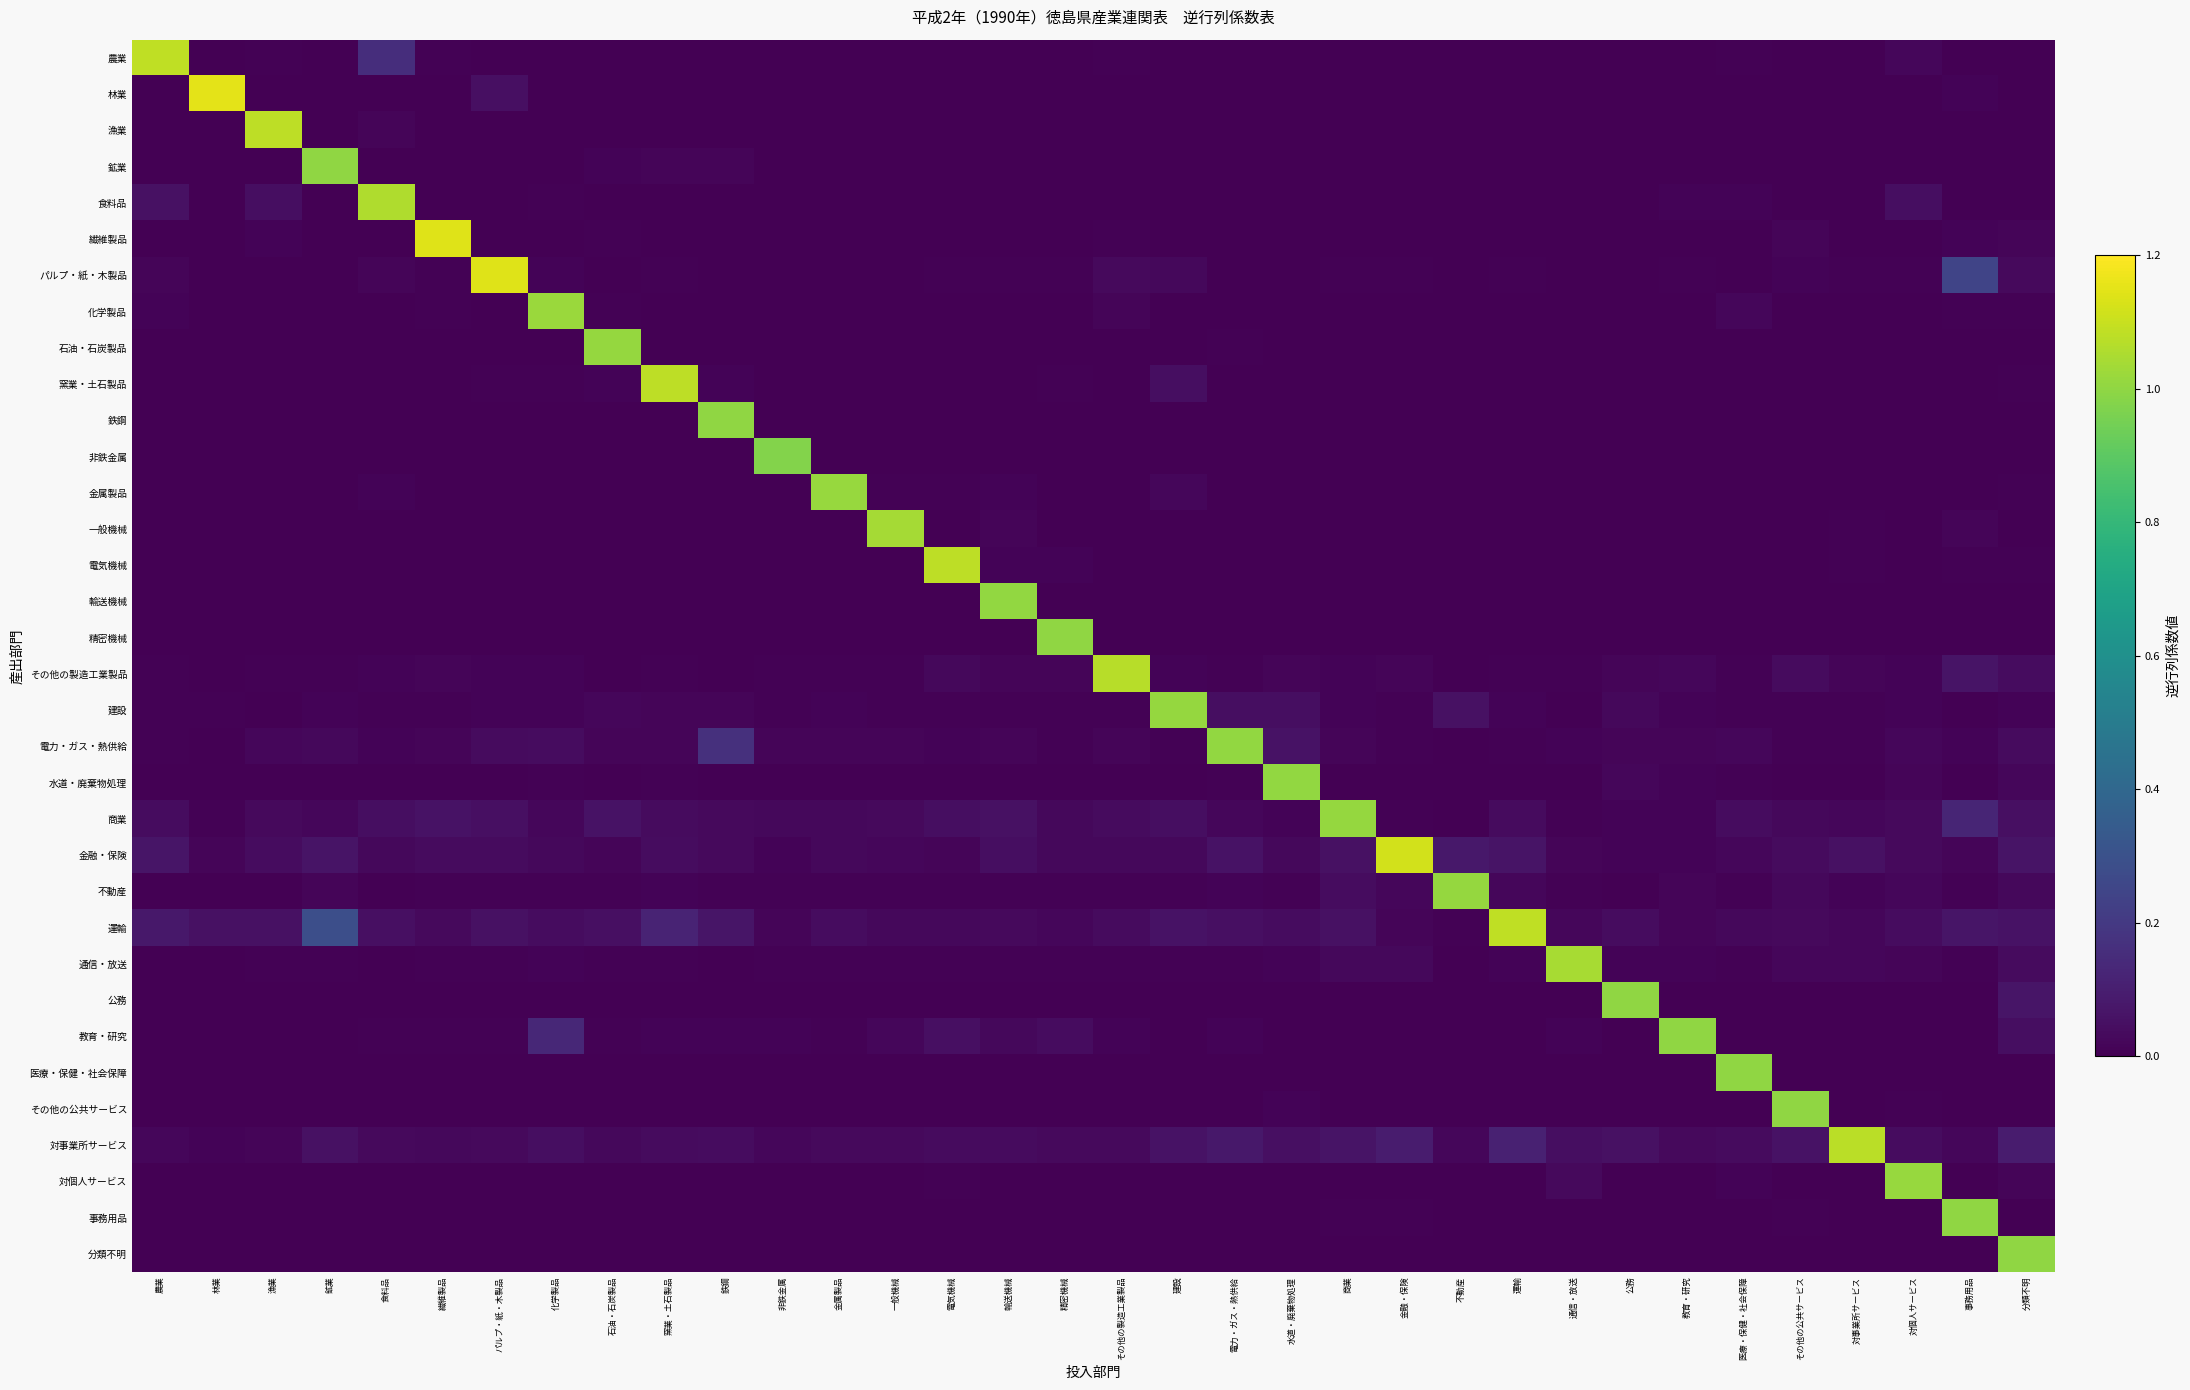

Reading left to right, extract all data points from this chart.

農業: 農業=1.1	林業=0.0	漁業=0.0	鉱業=0.0	食料品=0.2	繊維製品=0.0	パルプ・紙・木製品=0.0	化学製品=0.0	石油・石炭製品=0.0	窯業・土石製品=0.0	鉄鋼=0.0	非鉄金属=0.0	金属製品=0.0	一般機械=0.0	電気機械=0.0	輸送機械=0.0	精密機械=0.0	その他の製造工業製品=0.0	建設=0.0	電力・ガス・熱供給=0.0	水道・廃棄物処理=0.0	商業=0.0	金融・保険=0.0	不動産=0.0	運輸=0.0	通信・放送=0.0	公務=0.0	教育・研究=0.0	医療・保健・社会保障=0.0	その他の公共サービス=0.0	対事業所サービス=0.0	対個人サービス=0.0	事務用品=0.0	分類不明=0.0
林業: 農業=0.0	林業=1.2	漁業=0.0	鉱業=0.0	食料品=0.0	繊維製品=0.0	パルプ・紙・木製品=0.0	化学製品=0.0	石油・石炭製品=0.0	窯業・土石製品=0.0	鉄鋼=0.0	非鉄金属=0.0	金属製品=0.0	一般機械=0.0	電気機械=0.0	輸送機械=0.0	精密機械=0.0	その他の製造工業製品=0.0	建設=0.0	電力・ガス・熱供給=0.0	水道・廃棄物処理=0.0	商業=0.0	金融・保険=0.0	不動産=0.0	運輸=0.0	通信・放送=0.0	公務=0.0	教育・研究=0.0	医療・保健・社会保障=0.0	その他の公共サービス=0.0	対事業所サービス=0.0	対個人サービス=0.0	事務用品=0.0	分類不明=0.0
漁業: 農業=0.0	林業=0.0	漁業=1.1	鉱業=0.0	食料品=0.0	繊維製品=0.0	パルプ・紙・木製品=0.0	化学製品=0.0	石油・石炭製品=0.0	窯業・土石製品=0.0	鉄鋼=0.0	非鉄金属=0.0	金属製品=0.0	一般機械=0.0	電気機械=0.0	輸送機械=0.0	精密機械=0.0	その他の製造工業製品=0.0	建設=0.0	電力・ガス・熱供給=0.0	水道・廃棄物処理=0.0	商業=0.0	金融・保険=0.0	不動産=0.0	運輸=0.0	通信・放送=0.0	公務=0.0	教育・研究=0.0	医療・保健・社会保障=0.0	その他の公共サービス=0.0	対事業所サービス=0.0	対個人サービス=0.0	事務用品=0.0	分類不明=0.0
鉱業: 農業=0.0	林業=0.0	漁業=0.0	鉱業=1.0	食料品=0.0	繊維製品=0.0	パルプ・紙・木製品=0.0	化学製品=0.0	石油・石炭製品=0.0	窯業・土石製品=0.0	鉄鋼=0.0	非鉄金属=0.0	金属製品=0.0	一般機械=0.0	電気機械=0.0	輸送機械=0.0	精密機械=0.0	その他の製造工業製品=0.0	建設=0.0	電力・ガス・熱供給=0.0	水道・廃棄物処理=0.0	商業=0.0	金融・保険=0.0	不動産=0.0	運輸=0.0	通信・放送=0.0	公務=0.0	教育・研究=0.0	医療・保健・社会保障=0.0	その他の公共サービス=0.0	対事業所サービス=0.0	対個人サービス=0.0	事務用品=0.0	分類不明=0.0
食料品: 農業=0.1	林業=0.0	漁業=0.0	鉱業=0.0	食料品=1.1	繊維製品=0.0	パルプ・紙・木製品=0.0	化学製品=0.0	石油・石炭製品=0.0	窯業・土石製品=0.0	鉄鋼=0.0	非鉄金属=0.0	金属製品=0.0	一般機械=0.0	電気機械=0.0	輸送機械=0.0	精密機械=0.0	その他の製造工業製品=0.0	建設=0.0	電力・ガス・熱供給=0.0	水道・廃棄物処理=0.0	商業=0.0	金融・保険=0.0	不動産=0.0	運輸=0.0	通信・放送=0.0	公務=0.0	教育・研究=0.0	医療・保健・社会保障=0.0	その他の公共サービス=0.0	対事業所サービス=0.0	対個人サービス=0.0	事務用品=0.0	分類不明=0.0
繊維製品: 農業=0.0	林業=0.0	漁業=0.0	鉱業=0.0	食料品=0.0	繊維製品=1.1	パルプ・紙・木製品=0.0	化学製品=0.0	石油・石炭製品=0.0	窯業・土石製品=0.0	鉄鋼=0.0	非鉄金属=0.0	金属製品=0.0	一般機械=0.0	電気機械=0.0	輸送機械=0.0	精密機械=0.0	その他の製造工業製品=0.0	建設=0.0	電力・ガス・熱供給=0.0	水道・廃棄物処理=0.0	商業=0.0	金融・保険=0.0	不動産=0.0	運輸=0.0	通信・放送=0.0	公務=0.0	教育・研究=0.0	医療・保健・社会保障=0.0	その他の公共サービス=0.0	対事業所サービス=0.0	対個人サービス=0.0	事務用品=0.0	分類不明=0.0
パルプ・紙・木製品: 農業=0.0	林業=0.0	漁業=0.0	鉱業=0.0	食料品=0.0	繊維製品=0.0	パルプ・紙・木製品=1.1	化学製品=0.0	石油・石炭製品=0.0	窯業・土石製品=0.0	鉄鋼=0.0	非鉄金属=0.0	金属製品=0.0	一般機械=0.0	電気機械=0.0	輸送機械=0.0	精密機械=0.0	その他の製造工業製品=0.0	建設=0.0	電力・ガス・熱供給=0.0	水道・廃棄物処理=0.0	商業=0.0	金融・保険=0.0	不動産=0.0	運輸=0.0	通信・放送=0.0	公務=0.0	教育・研究=0.0	医療・保健・社会保障=0.0	その他の公共サービス=0.0	対事業所サービス=0.0	対個人サービス=0.0	事務用品=0.2	分類不明=0.0
化学製品: 農業=0.0	林業=0.0	漁業=0.0	鉱業=0.0	食料品=0.0	繊維製品=0.0	パルプ・紙・木製品=0.0	化学製品=1.0	石油・石炭製品=0.0	窯業・土石製品=0.0	鉄鋼=0.0	非鉄金属=0.0	金属製品=0.0	一般機械=0.0	電気機械=0.0	輸送機械=0.0	精密機械=0.0	その他の製造工業製品=0.0	建設=0.0	電力・ガス・熱供給=0.0	水道・廃棄物処理=0.0	商業=0.0	金融・保険=0.0	不動産=0.0	運輸=0.0	通信・放送=0.0	公務=0.0	教育・研究=0.0	医療・保健・社会保障=0.0	その他の公共サービス=0.0	対事業所サービス=0.0	対個人サービス=0.0	事務用品=0.0	分類不明=0.0
石油・石炭製品: 農業=0.0	林業=0.0	漁業=0.0	鉱業=0.0	食料品=0.0	繊維製品=0.0	パルプ・紙・木製品=0.0	化学製品=0.0	石油・石炭製品=1.0	窯業・土石製品=0.0	鉄鋼=0.0	非鉄金属=0.0	金属製品=0.0	一般機械=0.0	電気機械=0.0	輸送機械=0.0	精密機械=0.0	その他の製造工業製品=0.0	建設=0.0	電力・ガス・熱供給=0.0	水道・廃棄物処理=0.0	商業=0.0	金融・保険=0.0	不動産=0.0	運輸=0.0	通信・放送=0.0	公務=0.0	教育・研究=0.0	医療・保健・社会保障=0.0	その他の公共サービス=0.0	対事業所サービス=0.0	対個人サービス=0.0	事務用品=0.0	分類不明=0.0
窯業・土石製品: 農業=0.0	林業=0.0	漁業=0.0	鉱業=0.0	食料品=0.0	繊維製品=0.0	パルプ・紙・木製品=0.0	化学製品=0.0	石油・石炭製品=0.0	窯業・土石製品=1.1	鉄鋼=0.0	非鉄金属=0.0	金属製品=0.0	一般機械=0.0	電気機械=0.0	輸送機械=0.0	精密機械=0.0	その他の製造工業製品=0.0	建設=0.0	電力・ガス・熱供給=0.0	水道・廃棄物処理=0.0	商業=0.0	金融・保険=0.0	不動産=0.0	運輸=0.0	通信・放送=0.0	公務=0.0	教育・研究=0.0	医療・保健・社会保障=0.0	その他の公共サービス=0.0	対事業所サービス=0.0	対個人サービス=0.0	事務用品=0.0	分類不明=0.0
鉄鋼: 農業=0.0	林業=0.0	漁業=0.0	鉱業=0.0	食料品=0.0	繊維製品=0.0	パルプ・紙・木製品=0.0	化学製品=0.0	石油・石炭製品=0.0	窯業・土石製品=0.0	鉄鋼=1.0	非鉄金属=0.0	金属製品=0.0	一般機械=0.0	電気機械=0.0	輸送機械=0.0	精密機械=0.0	その他の製造工業製品=0.0	建設=0.0	電力・ガス・熱供給=0.0	水道・廃棄物処理=0.0	商業=0.0	金融・保険=0.0	不動産=0.0	運輸=0.0	通信・放送=0.0	公務=0.0	教育・研究=0.0	医療・保健・社会保障=0.0	その他の公共サービス=0.0	対事業所サービス=0.0	対個人サービス=0.0	事務用品=0.0	分類不明=0.0
非鉄金属: 農業=0.0	林業=0.0	漁業=0.0	鉱業=0.0	食料品=0.0	繊維製品=0.0	パルプ・紙・木製品=0.0	化学製品=0.0	石油・石炭製品=0.0	窯業・土石製品=0.0	鉄鋼=0.0	非鉄金属=1.0	金属製品=0.0	一般機械=0.0	電気機械=0.0	輸送機械=0.0	精密機械=0.0	その他の製造工業製品=0.0	建設=0.0	電力・ガス・熱供給=0.0	水道・廃棄物処理=0.0	商業=0.0	金融・保険=0.0	不動産=0.0	運輸=0.0	通信・放送=0.0	公務=0.0	教育・研究=0.0	医療・保健・社会保障=0.0	その他の公共サービス=0.0	対事業所サービス=0.0	対個人サービス=0.0	事務用品=0.0	分類不明=0.0
金属製品: 農業=0.0	林業=0.0	漁業=0.0	鉱業=0.0	食料品=0.0	繊維製品=0.0	パルプ・紙・木製品=0.0	化学製品=0.0	石油・石炭製品=0.0	窯業・土石製品=0.0	鉄鋼=0.0	非鉄金属=0.0	金属製品=1.0	一般機械=0.0	電気機械=0.0	輸送機械=0.0	精密機械=0.0	その他の製造工業製品=0.0	建設=0.0	電力・ガス・熱供給=0.0	水道・廃棄物処理=0.0	商業=0.0	金融・保険=0.0	不動産=0.0	運輸=0.0	通信・放送=0.0	公務=0.0	教育・研究=0.0	医療・保健・社会保障=0.0	その他の公共サービス=0.0	対事業所サービス=0.0	対個人サービス=0.0	事務用品=0.0	分類不明=0.0
一般機械: 農業=0.0	林業=0.0	漁業=0.0	鉱業=0.0	食料品=0.0	繊維製品=0.0	パルプ・紙・木製品=0.0	化学製品=0.0	石油・石炭製品=0.0	窯業・土石製品=0.0	鉄鋼=0.0	非鉄金属=0.0	金属製品=0.0	一般機械=1.0	電気機械=0.0	輸送機械=0.0	精密機械=0.0	その他の製造工業製品=0.0	建設=0.0	電力・ガス・熱供給=0.0	水道・廃棄物処理=0.0	商業=0.0	金融・保険=0.0	不動産=0.0	運輸=0.0	通信・放送=0.0	公務=0.0	教育・研究=0.0	医療・保健・社会保障=0.0	その他の公共サービス=0.0	対事業所サービス=0.0	対個人サービス=0.0	事務用品=0.0	分類不明=0.0
電気機械: 農業=0.0	林業=0.0	漁業=0.0	鉱業=0.0	食料品=0.0	繊維製品=0.0	パルプ・紙・木製品=0.0	化学製品=0.0	石油・石炭製品=0.0	窯業・土石製品=0.0	鉄鋼=0.0	非鉄金属=0.0	金属製品=0.0	一般機械=0.0	電気機械=1.1	輸送機械=0.0	精密機械=0.0	その他の製造工業製品=0.0	建設=0.0	電力・ガス・熱供給=0.0	水道・廃棄物処理=0.0	商業=0.0	金融・保険=0.0	不動産=0.0	運輸=0.0	通信・放送=0.0	公務=0.0	教育・研究=0.0	医療・保健・社会保障=0.0	その他の公共サービス=0.0	対事業所サービス=0.0	対個人サービス=0.0	事務用品=0.0	分類不明=0.0
輸送機械: 農業=0.0	林業=0.0	漁業=0.0	鉱業=0.0	食料品=0.0	繊維製品=0.0	パルプ・紙・木製品=0.0	化学製品=0.0	石油・石炭製品=0.0	窯業・土石製品=0.0	鉄鋼=0.0	非鉄金属=0.0	金属製品=0.0	一般機械=0.0	電気機械=0.0	輸送機械=1.0	精密機械=0.0	その他の製造工業製品=0.0	建設=0.0	電力・ガス・熱供給=0.0	水道・廃棄物処理=0.0	商業=0.0	金融・保険=0.0	不動産=0.0	運輸=0.0	通信・放送=0.0	公務=0.0	教育・研究=0.0	医療・保健・社会保障=0.0	その他の公共サービス=0.0	対事業所サービス=0.0	対個人サービス=0.0	事務用品=0.0	分類不明=0.0
精密機械: 農業=0.0	林業=0.0	漁業=0.0	鉱業=0.0	食料品=0.0	繊維製品=0.0	パルプ・紙・木製品=0.0	化学製品=0.0	石油・石炭製品=0.0	窯業・土石製品=0.0	鉄鋼=0.0	非鉄金属=0.0	金属製品=0.0	一般機械=0.0	電気機械=0.0	輸送機械=0.0	精密機械=1.0	その他の製造工業製品=0.0	建設=0.0	電力・ガス・熱供給=0.0	水道・廃棄物処理=0.0	商業=0.0	金融・保険=0.0	不動産=0.0	運輸=0.0	通信・放送=0.0	公務=0.0	教育・研究=0.0	医療・保健・社会保障=0.0	その他の公共サービス=0.0	対事業所サービス=0.0	対個人サービス=0.0	事務用品=0.0	分類不明=0.0
その他の製造工業製品: 農業=0.0	林業=0.0	漁業=0.0	鉱業=0.0	食料品=0.0	繊維製品=0.0	パルプ・紙・木製品=0.0	化学製品=0.0	石油・石炭製品=0.0	窯業・土石製品=0.0	鉄鋼=0.0	非鉄金属=0.0	金属製品=0.0	一般機械=0.0	電気機械=0.0	輸送機械=0.0	精密機械=0.0	その他の製造工業製品=1.1	建設=0.0	電力・ガス・熱供給=0.0	水道・廃棄物処理=0.0	商業=0.0	金融・保険=0.0	不動産=0.0	運輸=0.0	通信・放送=0.0	公務=0.0	教育・研究=0.0	医療・保健・社会保障=0.0	その他の公共サービス=0.0	対事業所サービス=0.0	対個人サービス=0.0	事務用品=0.1	分類不明=0.0
建設: 農業=0.0	林業=0.0	漁業=0.0	鉱業=0.0	食料品=0.0	繊維製品=0.0	パルプ・紙・木製品=0.0	化学製品=0.0	石油・石炭製品=0.0	窯業・土石製品=0.0	鉄鋼=0.0	非鉄金属=0.0	金属製品=0.0	一般機械=0.0	電気機械=0.0	輸送機械=0.0	精密機械=0.0	その他の製造工業製品=0.0	建設=1.0	電力・ガス・熱供給=0.0	水道・廃棄物処理=0.0	商業=0.0	金融・保険=0.0	不動産=0.1	運輸=0.0	通信・放送=0.0	公務=0.0	教育・研究=0.0	医療・保健・社会保障=0.0	その他の公共サービス=0.0	対事業所サービス=0.0	対個人サービス=0.0	事務用品=0.0	分類不明=0.0
電力・ガス・熱供給: 農業=0.0	林業=0.0	漁業=0.0	鉱業=0.0	食料品=0.0	繊維製品=0.0	パルプ・紙・木製品=0.0	化学製品=0.0	石油・石炭製品=0.0	窯業・土石製品=0.0	鉄鋼=0.2	非鉄金属=0.0	金属製品=0.0	一般機械=0.0	電気機械=0.0	輸送機械=0.0	精密機械=0.0	その他の製造工業製品=0.0	建設=0.0	電力・ガス・熱供給=1.0	水道・廃棄物処理=0.1	商業=0.0	金融・保険=0.0	不動産=0.0	運輸=0.0	通信・放送=0.0	公務=0.0	教育・研究=0.0	医療・保健・社会保障=0.0	その他の公共サービス=0.0	対事業所サービス=0.0	対個人サービス=0.0	事務用品=0.0	分類不明=0.0
水道・廃棄物処理: 農業=0.0	林業=0.0	漁業=0.0	鉱業=0.0	食料品=0.0	繊維製品=0.0	パルプ・紙・木製品=0.0	化学製品=0.0	石油・石炭製品=0.0	窯業・土石製品=0.0	鉄鋼=0.0	非鉄金属=0.0	金属製品=0.0	一般機械=0.0	電気機械=0.0	輸送機械=0.0	精密機械=0.0	その他の製造工業製品=0.0	建設=0.0	電力・ガス・熱供給=0.0	水道・廃棄物処理=1.0	商業=0.0	金融・保険=0.0	不動産=0.0	運輸=0.0	通信・放送=0.0	公務=0.0	教育・研究=0.0	医療・保健・社会保障=0.0	その他の公共サービス=0.0	対事業所サービス=0.0	対個人サービス=0.0	事務用品=0.0	分類不明=0.0
商業: 農業=0.0	林業=0.0	漁業=0.0	鉱業=0.0	食料品=0.0	繊維製品=0.1	パルプ・紙・木製品=0.0	化学製品=0.0	石油・石炭製品=0.1	窯業・土石製品=0.0	鉄鋼=0.0	非鉄金属=0.0	金属製品=0.0	一般機械=0.0	電気機械=0.0	輸送機械=0.1	精密機械=0.0	その他の製造工業製品=0.0	建設=0.0	電力・ガス・熱供給=0.0	水道・廃棄物処理=0.0	商業=1.0	金融・保険=0.0	不動産=0.0	運輸=0.0	通信・放送=0.0	公務=0.0	教育・研究=0.0	医療・保健・社会保障=0.0	その他の公共サービス=0.0	対事業所サービス=0.0	対個人サービス=0.0	事務用品=0.1	分類不明=0.0
金融・保険: 農業=0.1	林業=0.0	漁業=0.0	鉱業=0.1	食料品=0.0	繊維製品=0.0	パルプ・紙・木製品=0.0	化学製品=0.0	石油・石炭製品=0.0	窯業・土石製品=0.0	鉄鋼=0.0	非鉄金属=0.0	金属製品=0.0	一般機械=0.0	電気機械=0.0	輸送機械=0.0	精密機械=0.0	その他の製造工業製品=0.0	建設=0.0	電力・ガス・熱供給=0.1	水道・廃棄物処理=0.0	商業=0.1	金融・保険=1.1	不動産=0.1	運輸=0.1	通信・放送=0.0	公務=0.0	教育・研究=0.0	医療・保健・社会保障=0.0	その他の公共サービス=0.0	対事業所サービス=0.1	対個人サービス=0.0	事務用品=0.0	分類不明=0.1
不動産: 農業=0.0	林業=0.0	漁業=0.0	鉱業=0.0	食料品=0.0	繊維製品=0.0	パルプ・紙・木製品=0.0	化学製品=0.0	石油・石炭製品=0.0	窯業・土石製品=0.0	鉄鋼=0.0	非鉄金属=0.0	金属製品=0.0	一般機械=0.0	電気機械=0.0	輸送機械=0.0	精密機械=0.0	その他の製造工業製品=0.0	建設=0.0	電力・ガス・熱供給=0.0	水道・廃棄物処理=0.0	商業=0.0	金融・保険=0.0	不動産=1.0	運輸=0.0	通信・放送=0.0	公務=0.0	教育・研究=0.0	医療・保健・社会保障=0.0	その他の公共サービス=0.0	対事業所サービス=0.0	対個人サービス=0.0	事務用品=0.0	分類不明=0.0
運輸: 農業=0.1	林業=0.1	漁業=0.1	鉱業=0.3	食料品=0.0	繊維製品=0.0	パルプ・紙・木製品=0.1	化学製品=0.0	石油・石炭製品=0.0	窯業・土石製品=0.1	鉄鋼=0.1	非鉄金属=0.0	金属製品=0.0	一般機械=0.0	電気機械=0.0	輸送機械=0.0	精密機械=0.0	その他の製造工業製品=0.0	建設=0.1	電力・ガス・熱供給=0.0	水道・廃棄物処理=0.0	商業=0.1	金融・保険=0.0	不動産=0.0	運輸=1.1	通信・放送=0.0	公務=0.0	教育・研究=0.0	医療・保健・社会保障=0.0	その他の公共サービス=0.0	対事業所サービス=0.0	対個人サービス=0.0	事務用品=0.1	分類不明=0.1
通信・放送: 農業=0.0	林業=0.0	漁業=0.0	鉱業=0.0	食料品=0.0	繊維製品=0.0	パルプ・紙・木製品=0.0	化学製品=0.0	石油・石炭製品=0.0	窯業・土石製品=0.0	鉄鋼=0.0	非鉄金属=0.0	金属製品=0.0	一般機械=0.0	電気機械=0.0	輸送機械=0.0	精密機械=0.0	その他の製造工業製品=0.0	建設=0.0	電力・ガス・熱供給=0.0	水道・廃棄物処理=0.0	商業=0.0	金融・保険=0.0	不動産=0.0	運輸=0.0	通信・放送=1.0	公務=0.0	教育・研究=0.0	医療・保健・社会保障=0.0	その他の公共サービス=0.0	対事業所サービス=0.0	対個人サービス=0.0	事務用品=0.0	分類不明=0.0
公務: 農業=0.0	林業=0.0	漁業=0.0	鉱業=0.0	食料品=0.0	繊維製品=0.0	パルプ・紙・木製品=0.0	化学製品=0.0	石油・石炭製品=0.0	窯業・土石製品=0.0	鉄鋼=0.0	非鉄金属=0.0	金属製品=0.0	一般機械=0.0	電気機械=0.0	輸送機械=0.0	精密機械=0.0	その他の製造工業製品=0.0	建設=0.0	電力・ガス・熱供給=0.0	水道・廃棄物処理=0.0	商業=0.0	金融・保険=0.0	不動産=0.0	運輸=0.0	通信・放送=0.0	公務=1.0	教育・研究=0.0	医療・保健・社会保障=0.0	その他の公共サービス=0.0	対事業所サービス=0.0	対個人サービス=0.0	事務用品=0.0	分類不明=0.1
教育・研究: 農業=0.0	林業=0.0	漁業=0.0	鉱業=0.0	食料品=0.0	繊維製品=0.0	パルプ・紙・木製品=0.0	化学製品=0.1	石油・石炭製品=0.0	窯業・土石製品=0.0	鉄鋼=0.0	非鉄金属=0.0	金属製品=0.0	一般機械=0.0	電気機械=0.1	輸送機械=0.0	精密機械=0.0	その他の製造工業製品=0.0	建設=0.0	電力・ガス・熱供給=0.0	水道・廃棄物処理=0.0	商業=0.0	金融・保険=0.0	不動産=0.0	運輸=0.0	通信・放送=0.0	公務=0.0	教育・研究=1.0	医療・保健・社会保障=0.0	その他の公共サービス=0.0	対事業所サービス=0.0	対個人サービス=0.0	事務用品=0.0	分類不明=0.0
医療・保健・社会保障: 農業=0.0	林業=0.0	漁業=0.0	鉱業=0.0	食料品=0.0	繊維製品=0.0	パルプ・紙・木製品=0.0	化学製品=0.0	石油・石炭製品=0.0	窯業・土石製品=0.0	鉄鋼=0.0	非鉄金属=0.0	金属製品=0.0	一般機械=0.0	電気機械=0.0	輸送機械=0.0	精密機械=0.0	その他の製造工業製品=0.0	建設=0.0	電力・ガス・熱供給=0.0	水道・廃棄物処理=0.0	商業=0.0	金融・保険=0.0	不動産=0.0	運輸=0.0	通信・放送=0.0	公務=0.0	教育・研究=0.0	医療・保健・社会保障=1.0	その他の公共サービス=0.0	対事業所サービス=0.0	対個人サービス=0.0	事務用品=0.0	分類不明=0.0
その他の公共サービス: 農業=0.0	林業=0.0	漁業=0.0	鉱業=0.0	食料品=0.0	繊維製品=0.0	パルプ・紙・木製品=0.0	化学製品=0.0	石油・石炭製品=0.0	窯業・土石製品=0.0	鉄鋼=0.0	非鉄金属=0.0	金属製品=0.0	一般機械=0.0	電気機械=0.0	輸送機械=0.0	精密機械=0.0	その他の製造工業製品=0.0	建設=0.0	電力・ガス・熱供給=0.0	水道・廃棄物処理=0.0	商業=0.0	金融・保険=0.0	不動産=0.0	運輸=0.0	通信・放送=0.0	公務=0.0	教育・研究=0.0	医療・保健・社会保障=0.0	その他の公共サービス=1.0	対事業所サービス=0.0	対個人サービス=0.0	事務用品=0.0	分類不明=0.0
対事業所サービス: 農業=0.0	林業=0.0	漁業=0.0	鉱業=0.1	食料品=0.0	繊維製品=0.0	パルプ・紙・木製品=0.0	化学製品=0.0	石油・石炭製品=0.0	窯業・土石製品=0.0	鉄鋼=0.0	非鉄金属=0.0	金属製品=0.0	一般機械=0.0	電気機械=0.0	輸送機械=0.0	精密機械=0.0	その他の製造工業製品=0.0	建設=0.1	電力・ガス・熱供給=0.1	水道・廃棄物処理=0.0	商業=0.1	金融・保険=0.1	不動産=0.0	運輸=0.1	通信・放送=0.0	公務=0.1	教育・研究=0.0	医療・保健・社会保障=0.0	その他の公共サービス=0.1	対事業所サービス=1.1	対個人サービス=0.0	事務用品=0.0	分類不明=0.1
対個人サービス: 農業=0.0	林業=0.0	漁業=0.0	鉱業=0.0	食料品=0.0	繊維製品=0.0	パルプ・紙・木製品=0.0	化学製品=0.0	石油・石炭製品=0.0	窯業・土石製品=0.0	鉄鋼=0.0	非鉄金属=0.0	金属製品=0.0	一般機械=0.0	電気機械=0.0	輸送機械=0.0	精密機械=0.0	その他の製造工業製品=0.0	建設=0.0	電力・ガス・熱供給=0.0	水道・廃棄物処理=0.0	商業=0.0	金融・保険=0.0	不動産=0.0	運輸=0.0	通信・放送=0.0	公務=0.0	教育・研究=0.0	医療・保健・社会保障=0.0	その他の公共サービス=0.0	対事業所サービス=0.0	対個人サービス=1.0	事務用品=0.0	分類不明=0.0
事務用品: 農業=0.0	林業=0.0	漁業=0.0	鉱業=0.0	食料品=0.0	繊維製品=0.0	パルプ・紙・木製品=0.0	化学製品=0.0	石油・石炭製品=0.0	窯業・土石製品=0.0	鉄鋼=0.0	非鉄金属=0.0	金属製品=0.0	一般機械=0.0	電気機械=0.0	輸送機械=0.0	精密機械=0.0	その他の製造工業製品=0.0	建設=0.0	電力・ガス・熱供給=0.0	水道・廃棄物処理=0.0	商業=0.0	金融・保険=0.0	不動産=0.0	運輸=0.0	通信・放送=0.0	公務=0.0	教育・研究=0.0	医療・保健・社会保障=0.0	その他の公共サービス=0.0	対事業所サービス=0.0	対個人サービス=0.0	事務用品=1.0	分類不明=0.0
分類不明: 農業=0.0	林業=0.0	漁業=0.0	鉱業=0.0	食料品=0.0	繊維製品=0.0	パルプ・紙・木製品=0.0	化学製品=0.0	石油・石炭製品=0.0	窯業・土石製品=0.0	鉄鋼=0.0	非鉄金属=0.0	金属製品=0.0	一般機械=0.0	電気機械=0.0	輸送機械=0.0	精密機械=0.0	その他の製造工業製品=0.0	建設=0.0	電力・ガス・熱供給=0.0	水道・廃棄物処理=0.0	商業=0.0	金融・保険=0.0	不動産=0.0	運輸=0.0	通信・放送=0.0	公務=0.0	教育・研究=0.0	医療・保健・社会保障=0.0	その他の公共サービス=0.0	対事業所サービス=0.0	対個人サービス=0.0	事務用品=0.0	分類不明=1.0